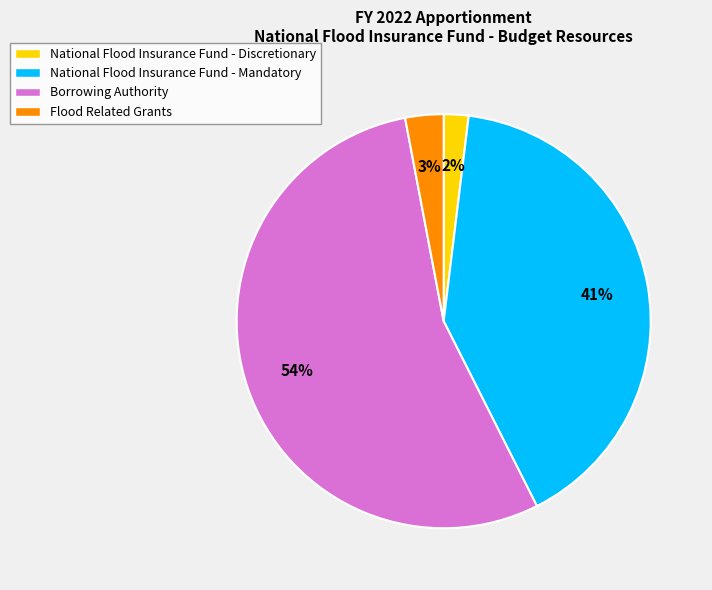

What is the smallest slice in the pie chart?

National Flood Insurance Fund - Discretionary